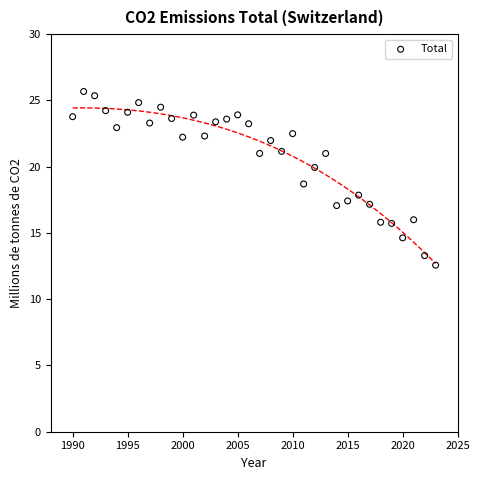

What Y value in the scatter plot is closest to 19?

18.7